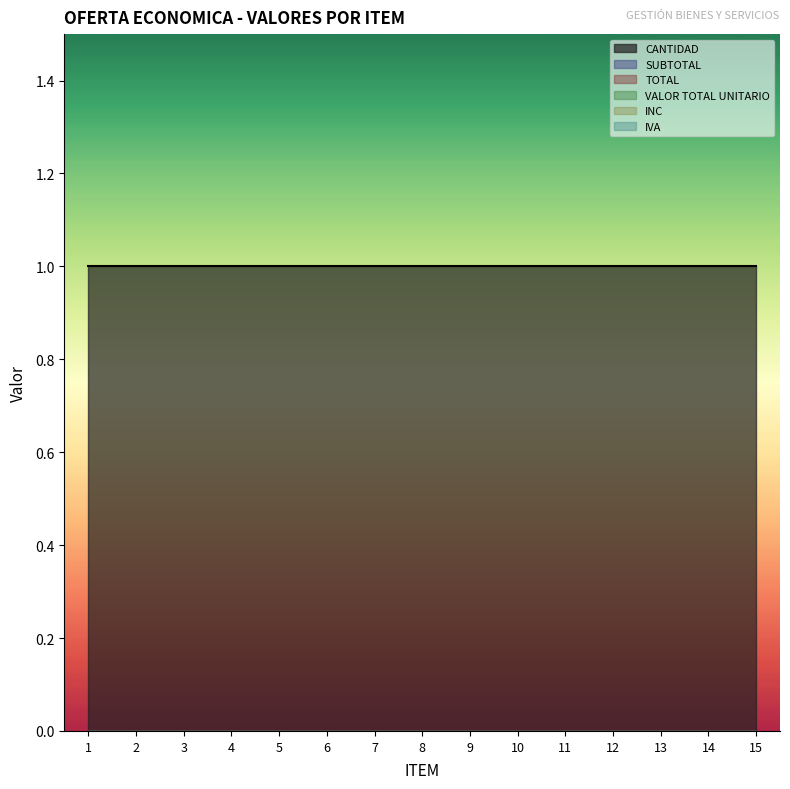

List the series in order of their peak value, lowest first.

SUBTOTAL, TOTAL, VALOR TOTAL UNITARIO, INC, IVA, CANTIDAD